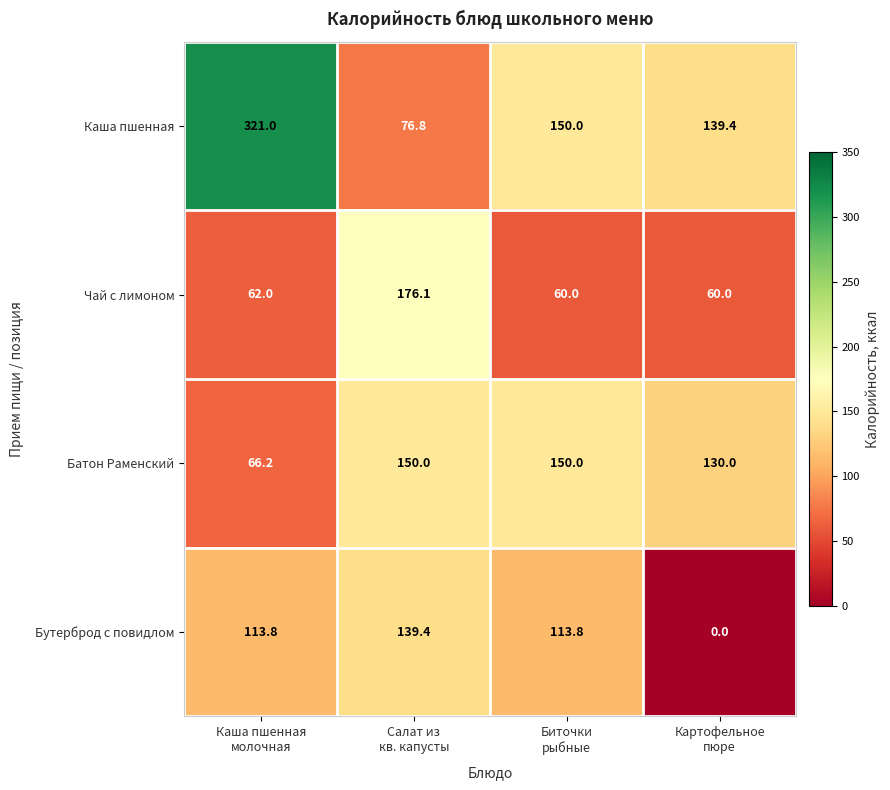

List the series in order of their peak value, highest first.

Каша пшенная, Чай с лимоном, Батон Раменский, Бутерброд с повидлом